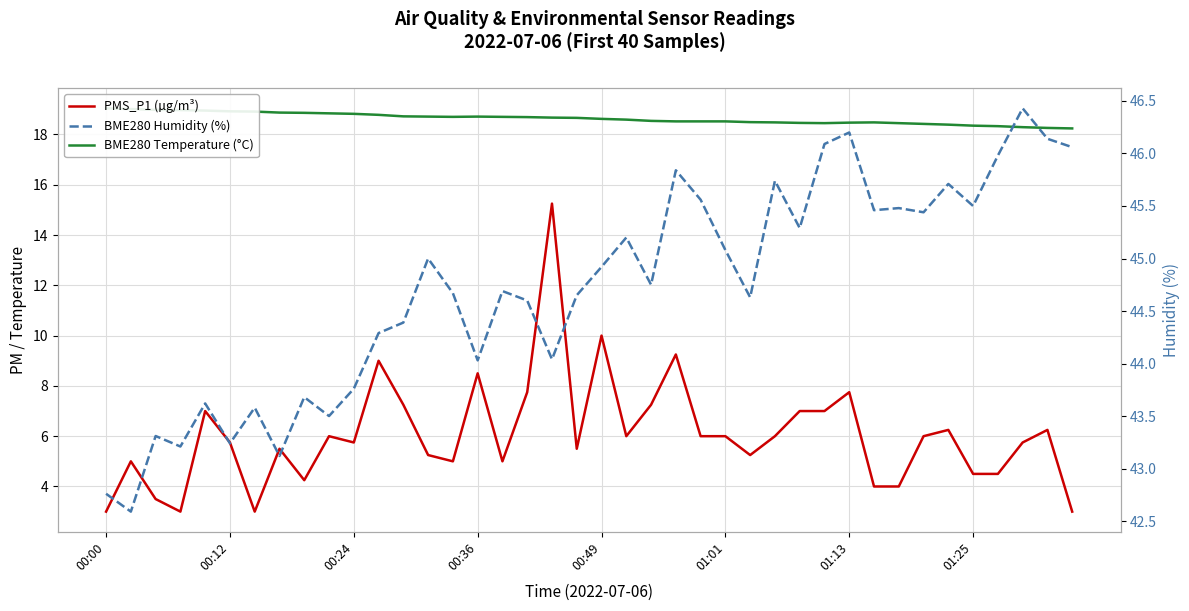

Where is BME280 Humidity (%) nearest to the value 44?

00:36